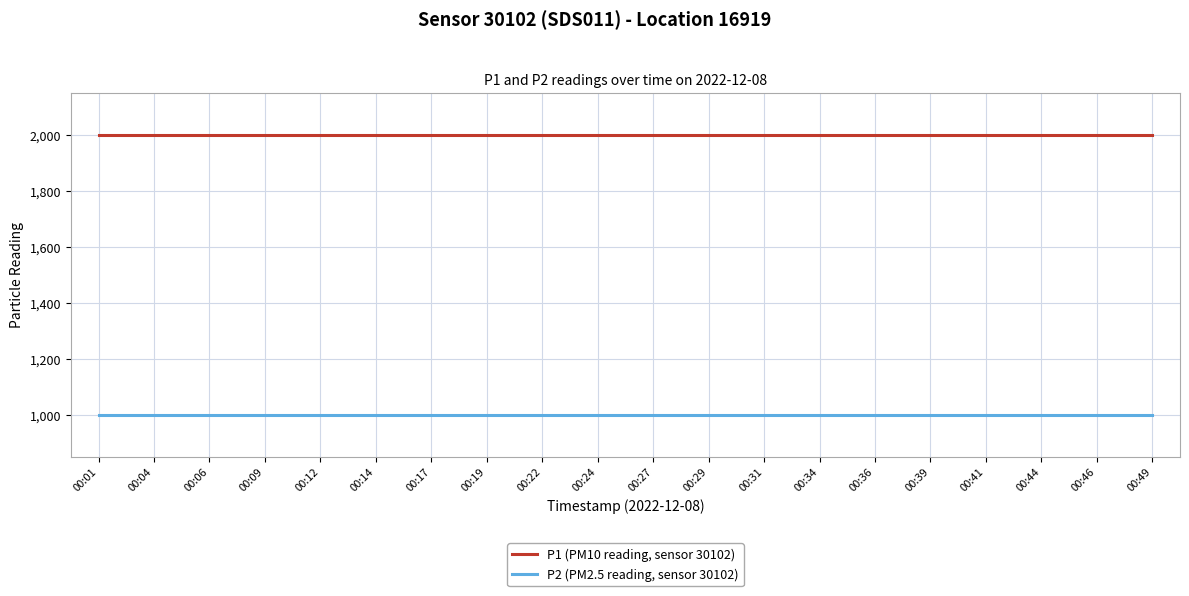

What is the total value across all series at 00:09?

2999.8